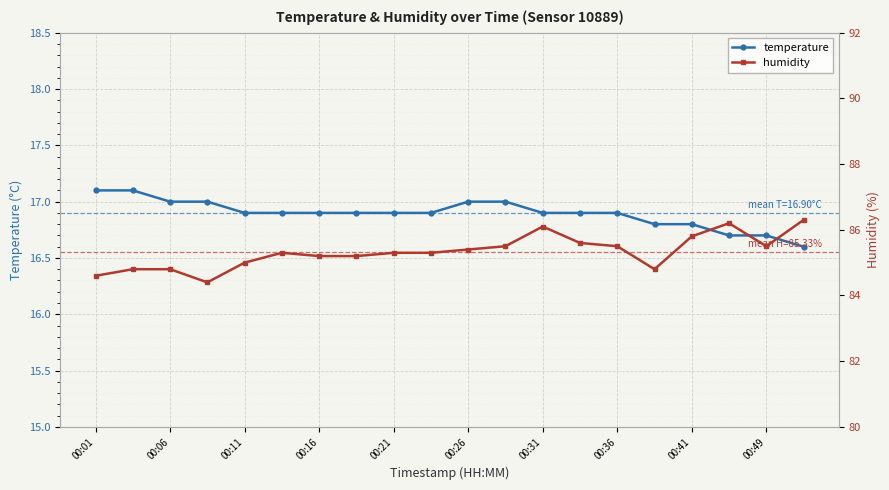

What are all the series names shown in the legend?

temperature, humidity